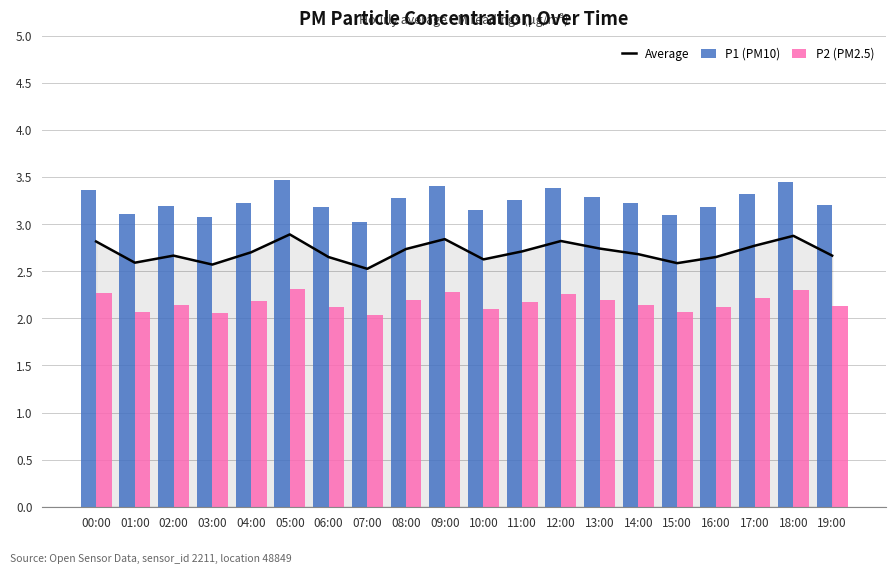

Is it true that P1 (PM10) equals 1.0 at 02:00?

False